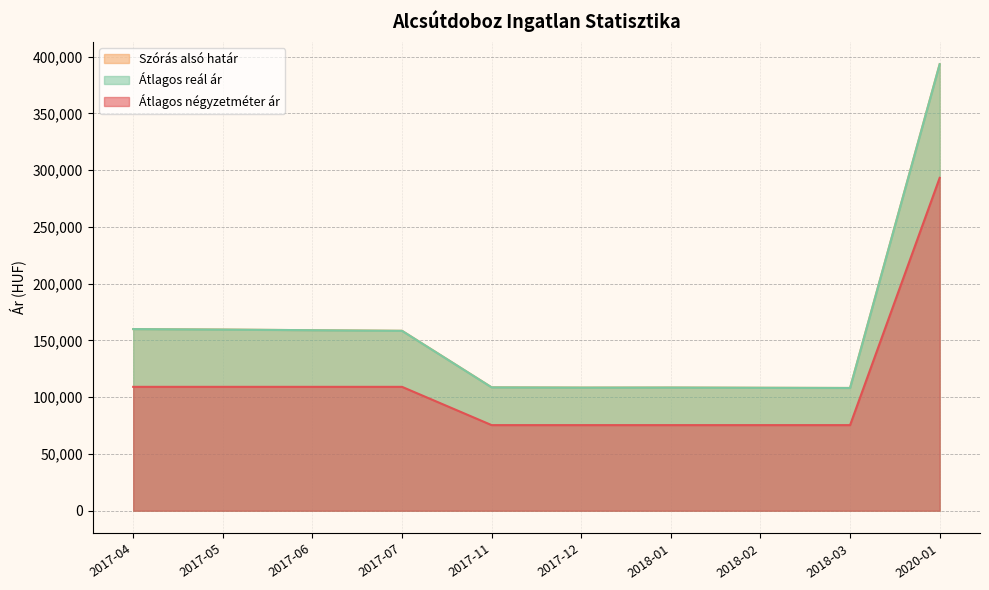

What position from the left is 2018-02?

8